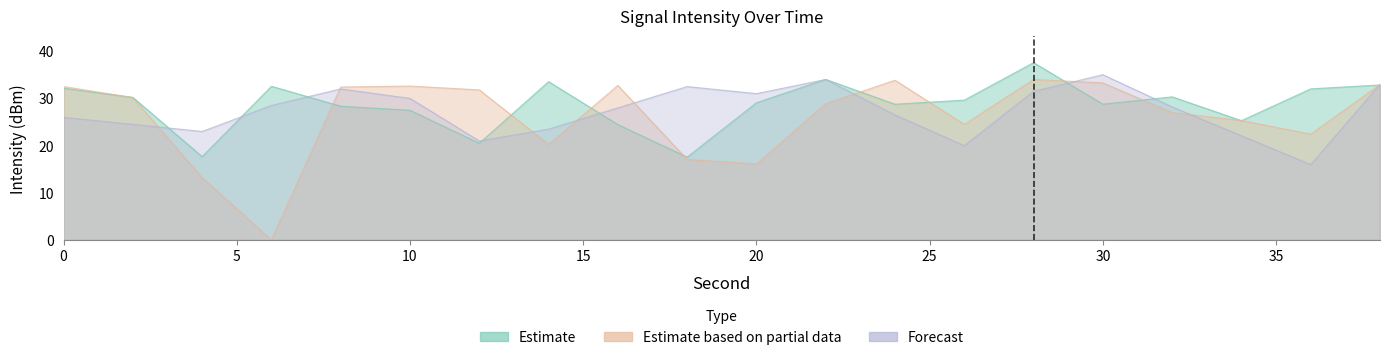

List the series in order of their peak value, lowest first.

Estimate based on partial data, Forecast, Estimate